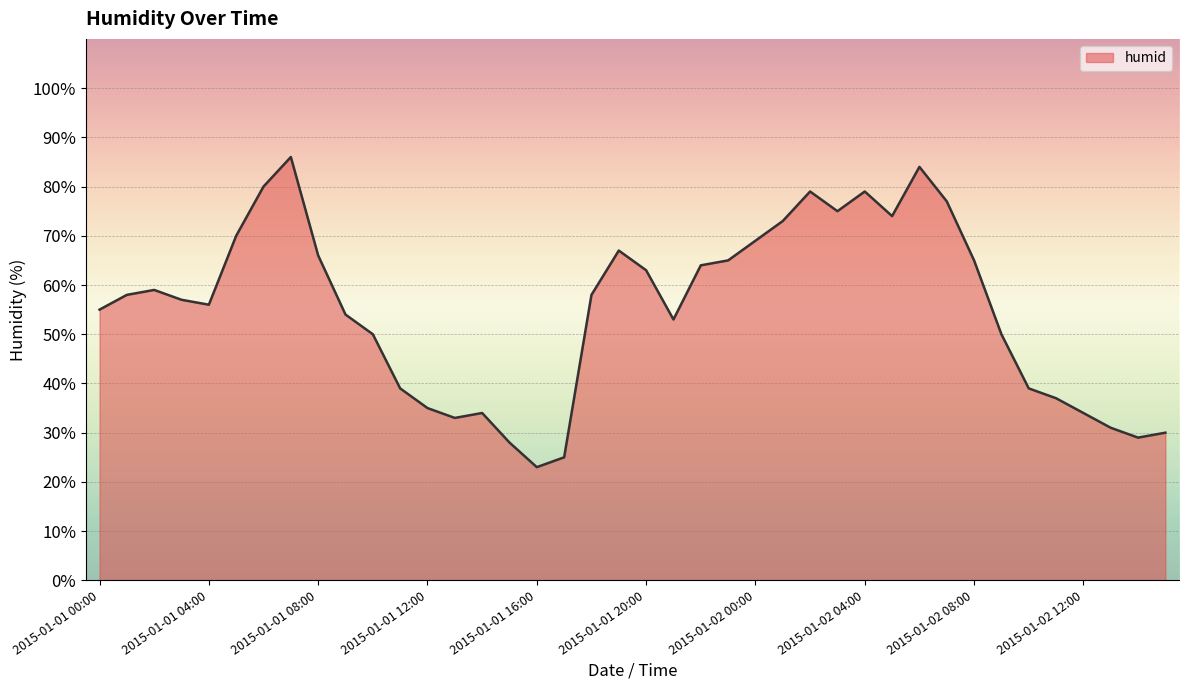

What is the minimum value shown in the chart?

23